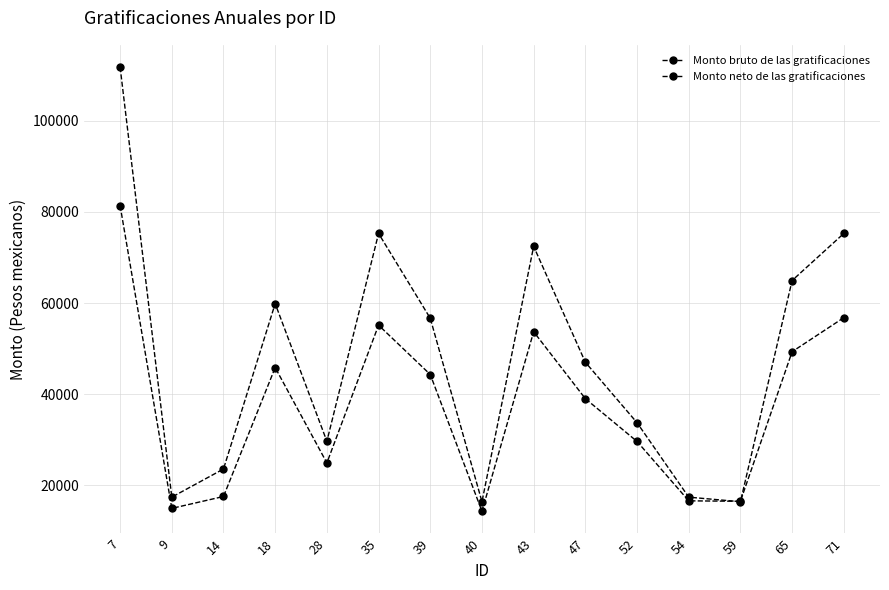

How many values in the Monto bruto de las gratificaciones series are below 47000?

7